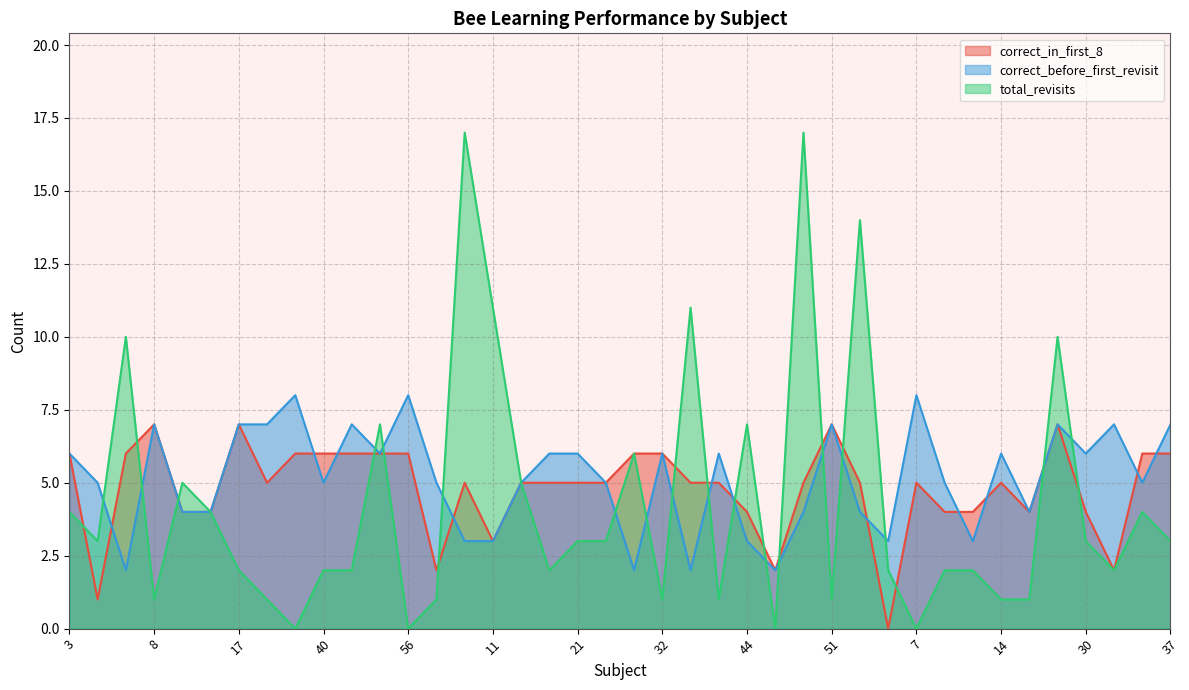

What is the total value across all series at 33?

11